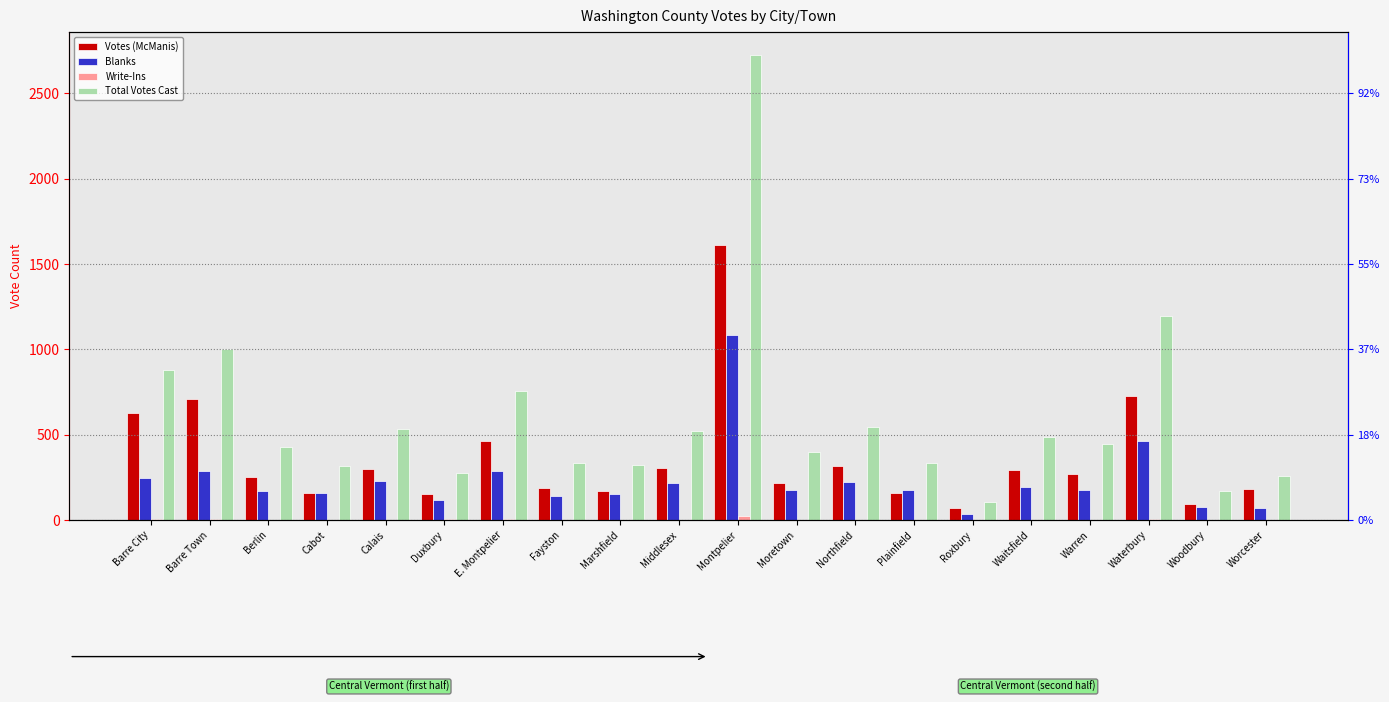

What are all the series names shown in the legend?

Votes (McManis), Blanks, Write-Ins, Total Votes Cast